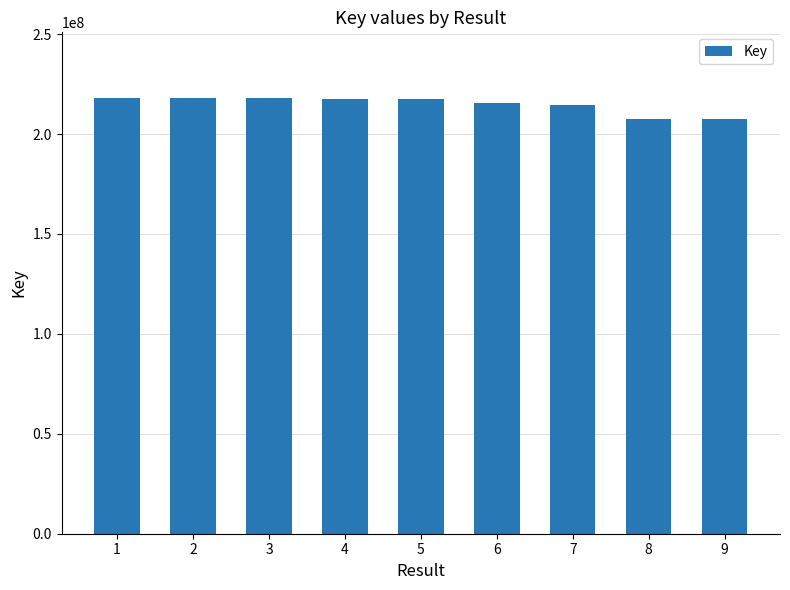

What is the difference between the second highest and second lowest values?

10401167